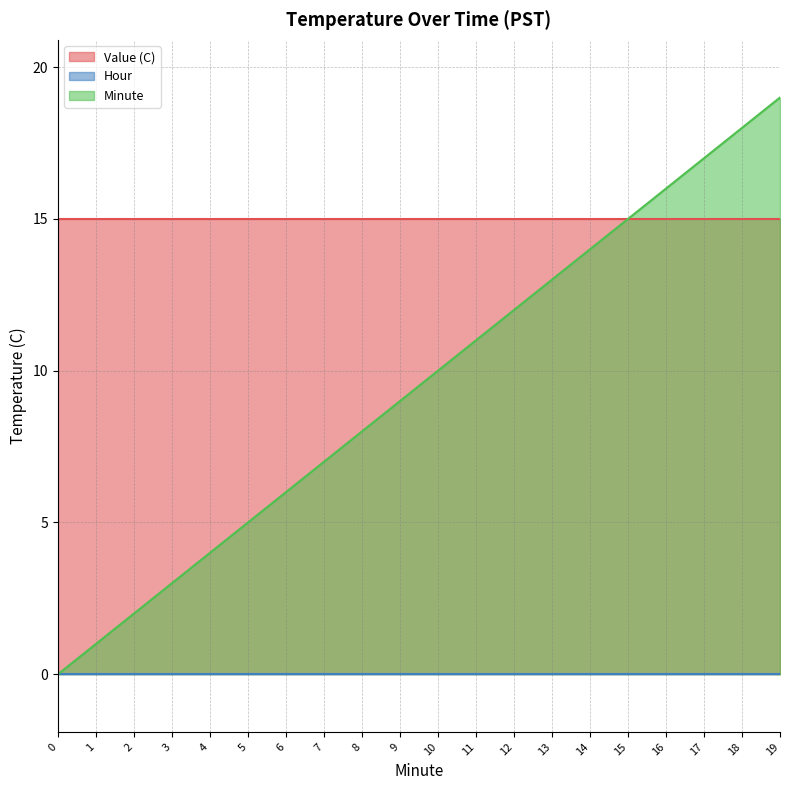

Between 19 and 8, which is larger?

19